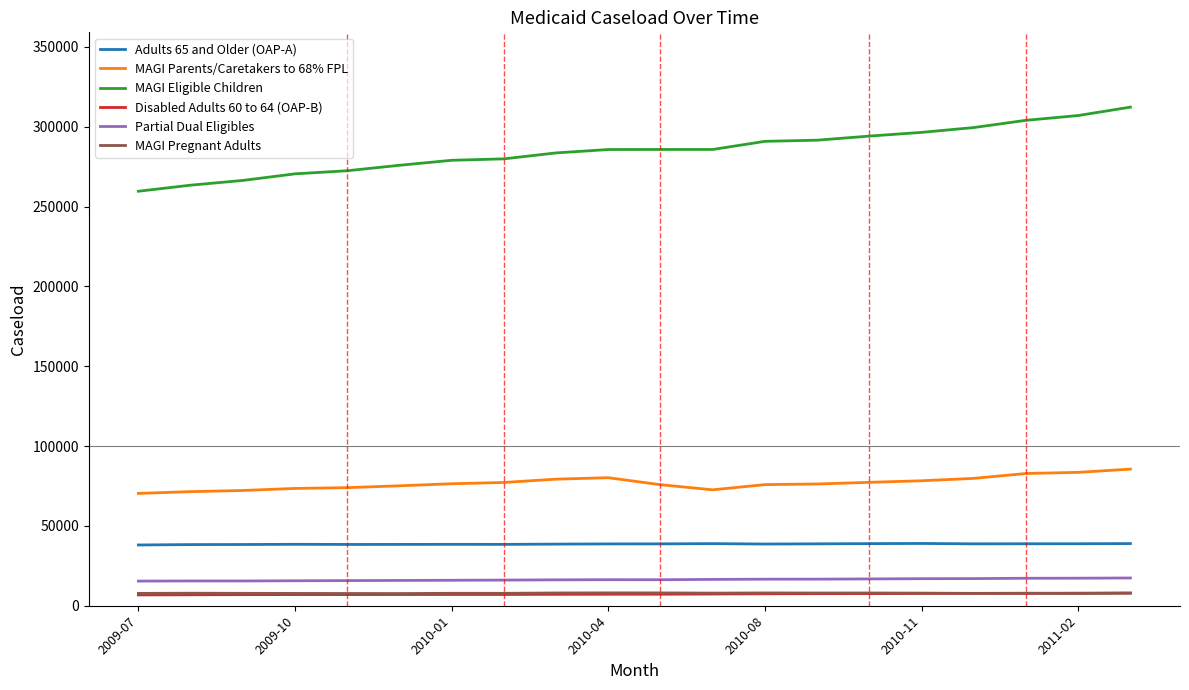

Is this an area chart (filled region under the line)?

No